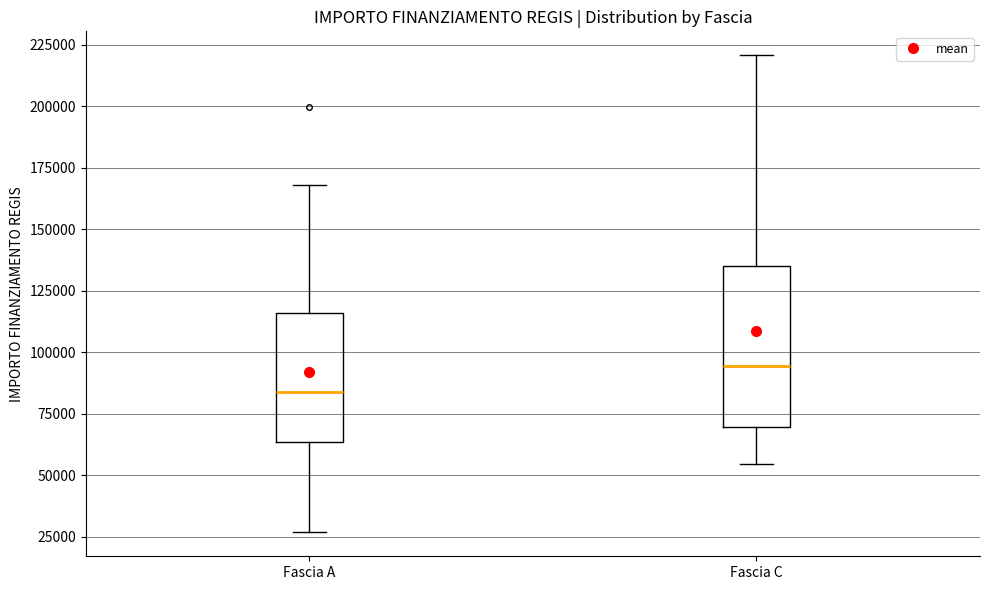

Which box's median line is the highest?

Fascia C